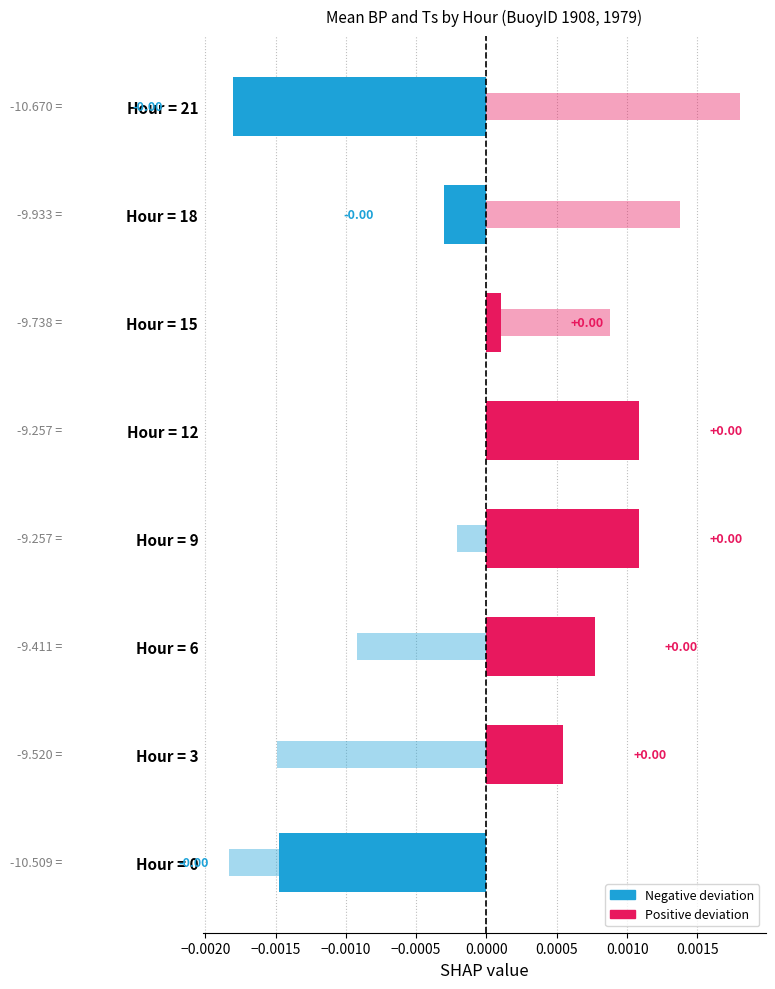

How many groups of bars are there?

8